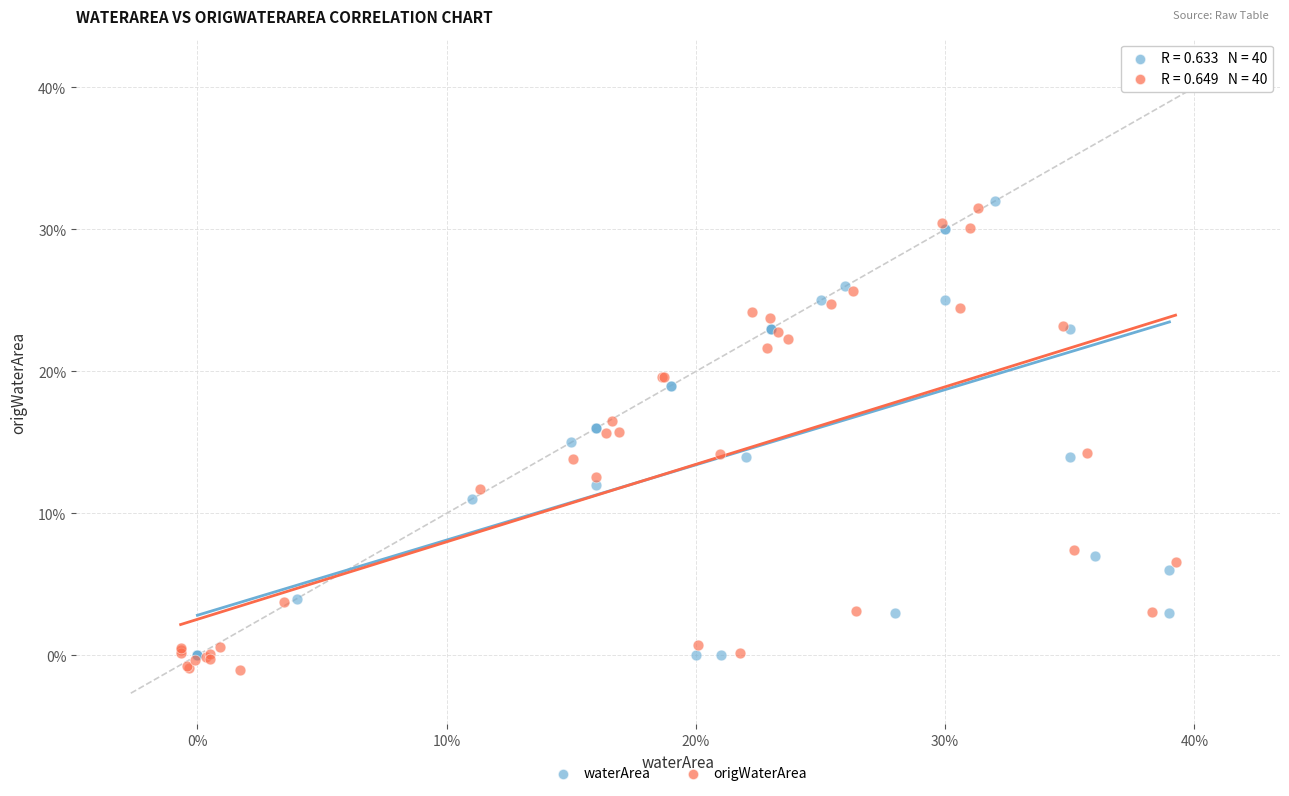

Which series reaches the minimum Y coordinate?

origWaterArea